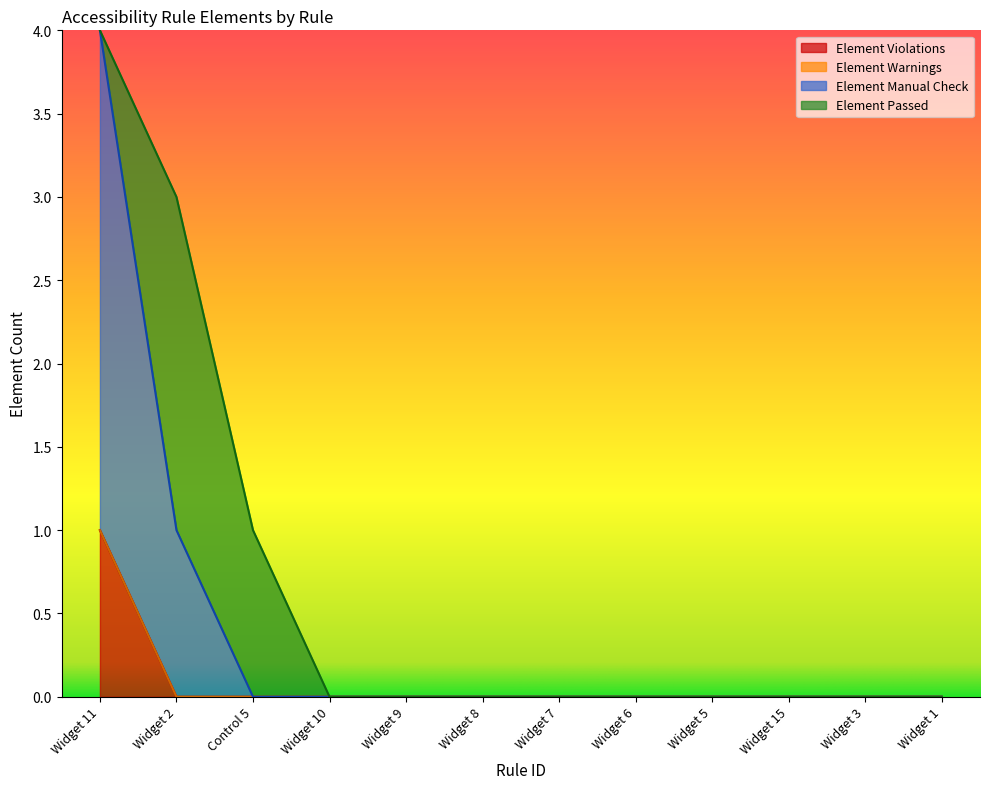

The Element Manual Check series shows 0 at Widget 1. True or false?

True